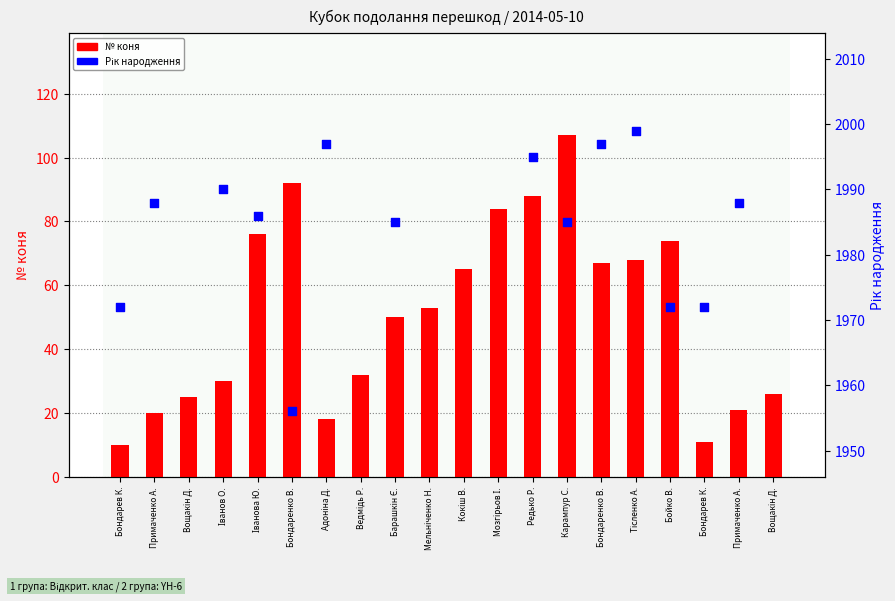

Approximately how many times larger is the value at Примаченко А. compared to Бондаренко В.?

0.3